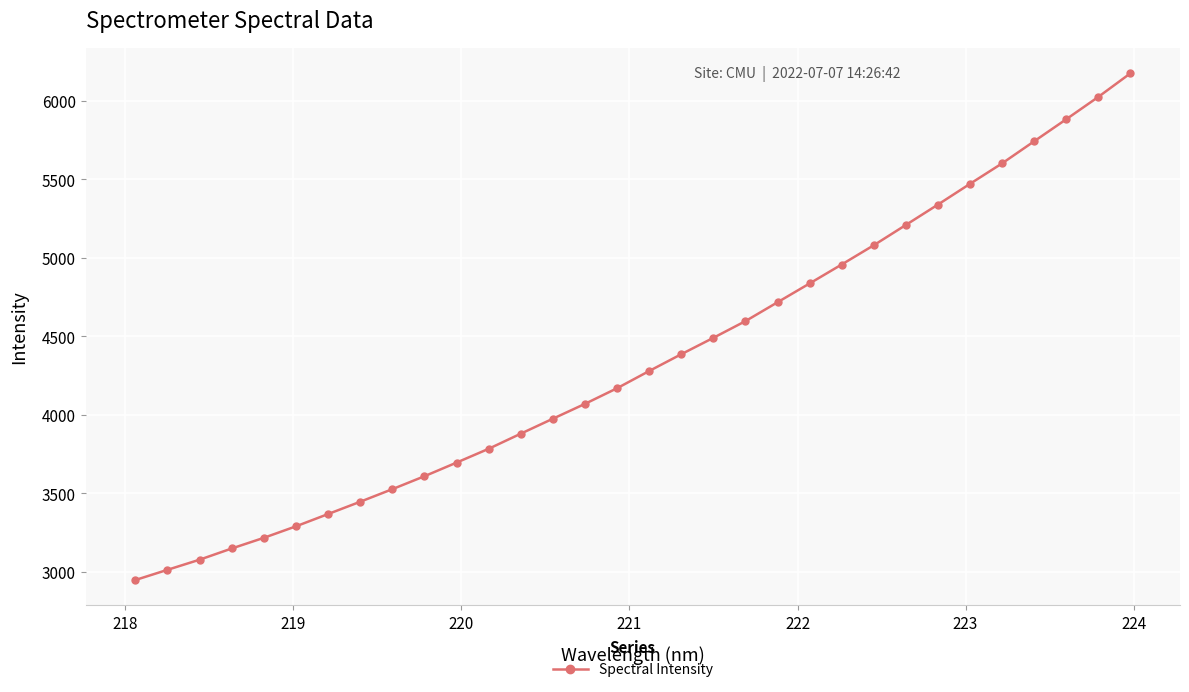

What is the greatest value displayed?

6175.3